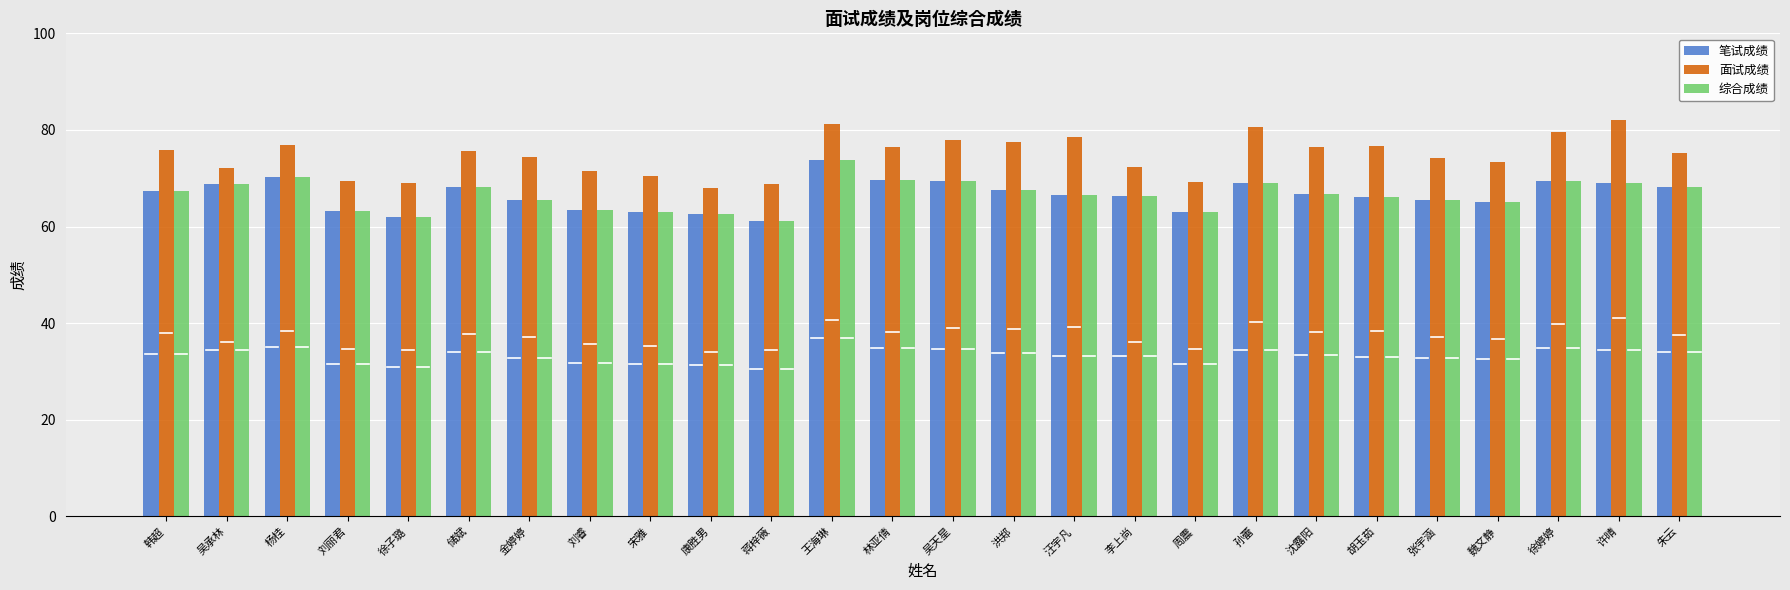

What is the average value of the 面试成绩 series?

74.8